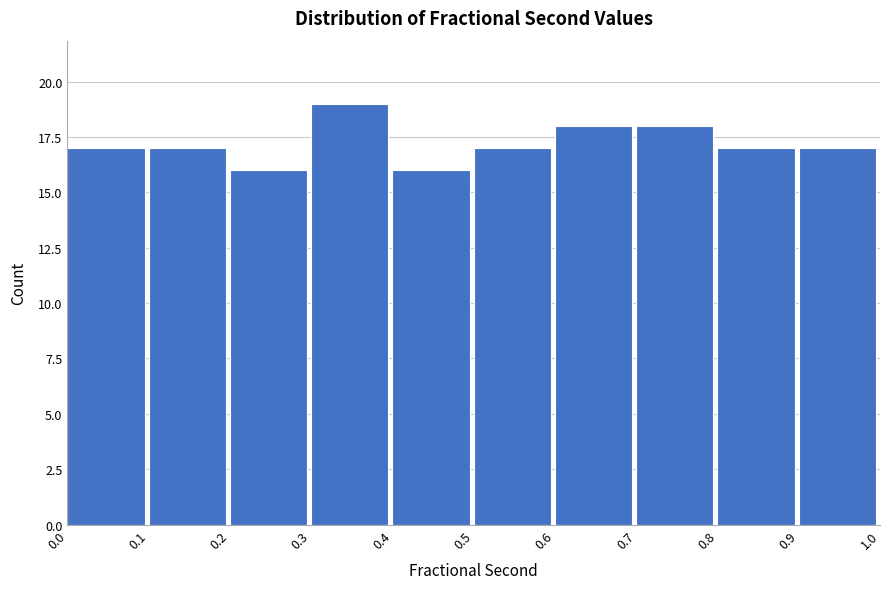

What is the height of the bar covering 0.5 to 0.6 on the x-axis? The values are not printed on the chart, so give them approximately, as read against the axis.

17